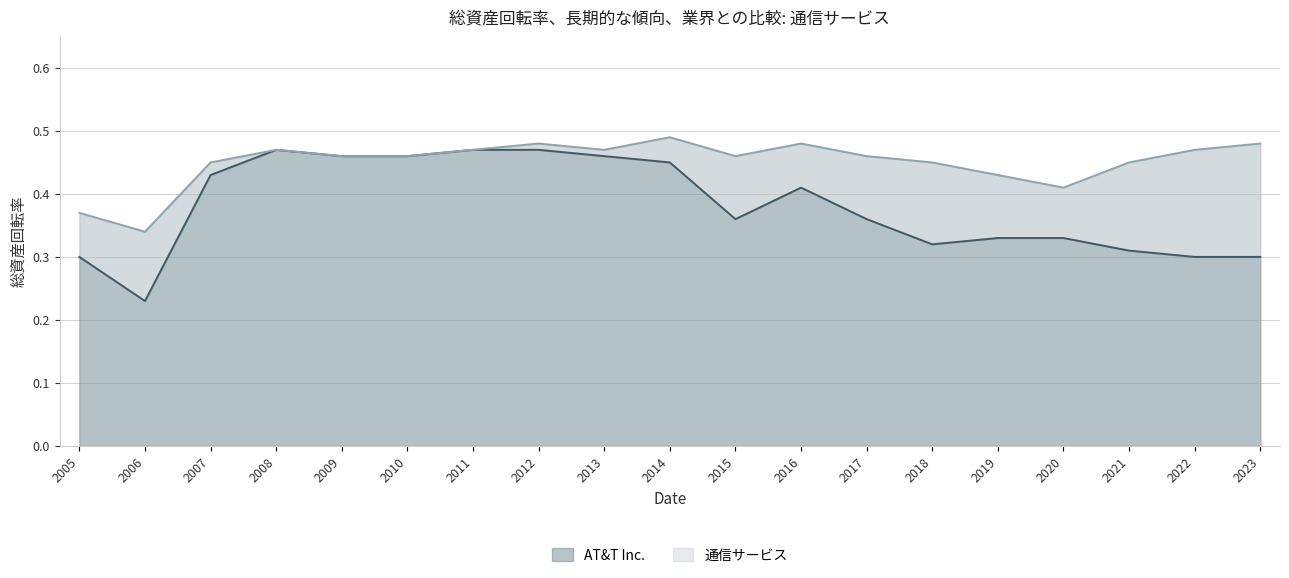

True or false: AT&T Inc. has more than 1 interior local peaks.

True